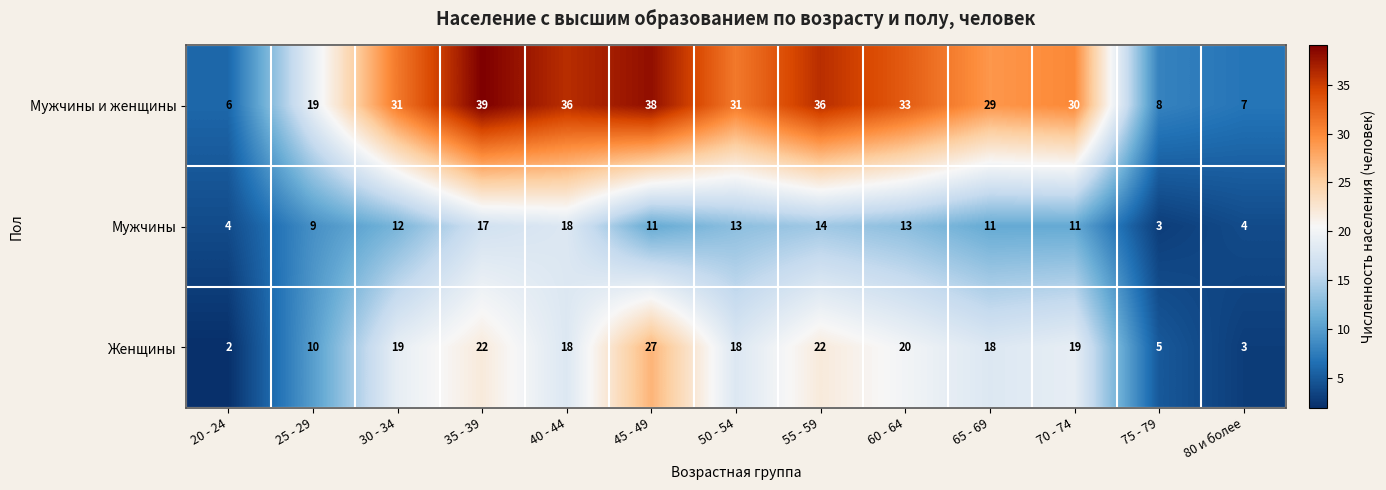

List the series in order of their overall mean, lowest first.

Мужчины, Женщины, Мужчины и женщины